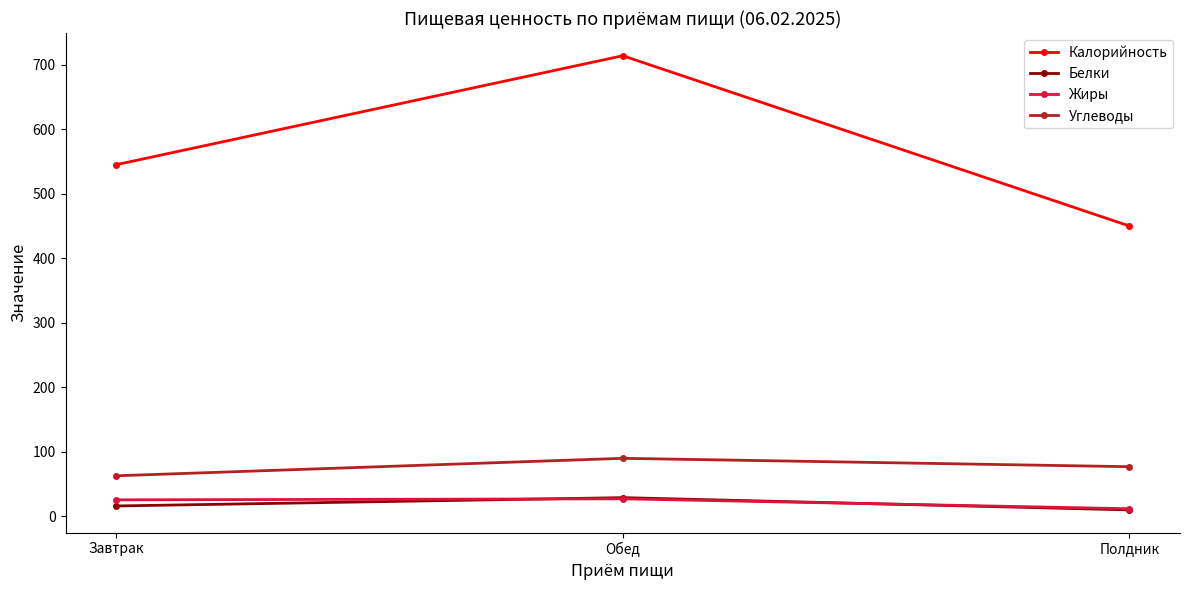

What is the spread (max minus min) of values at Полдник?

440.3